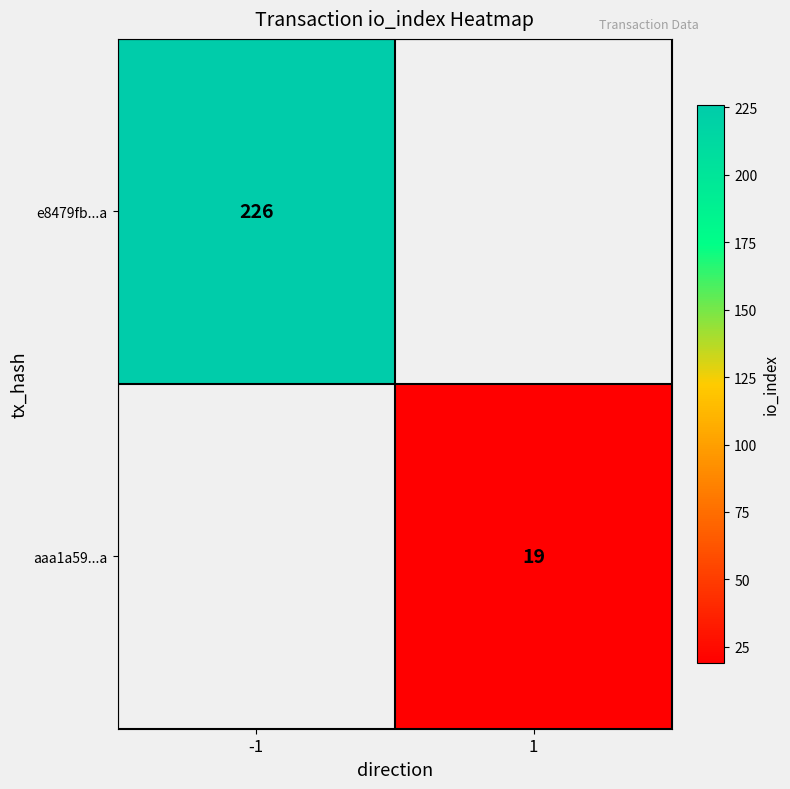

Which category has the lowest value across all series?

1